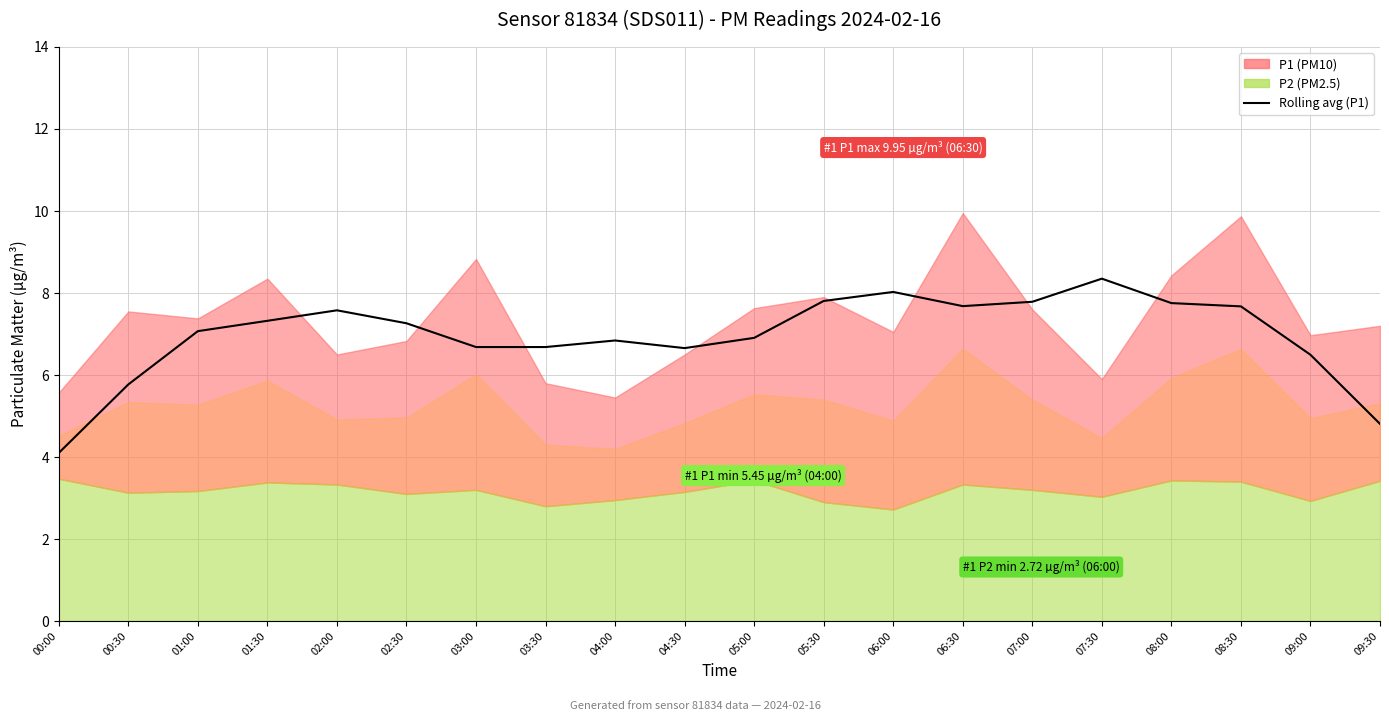

The chart shows a value of 9.6 at 00:30. True or false?

False